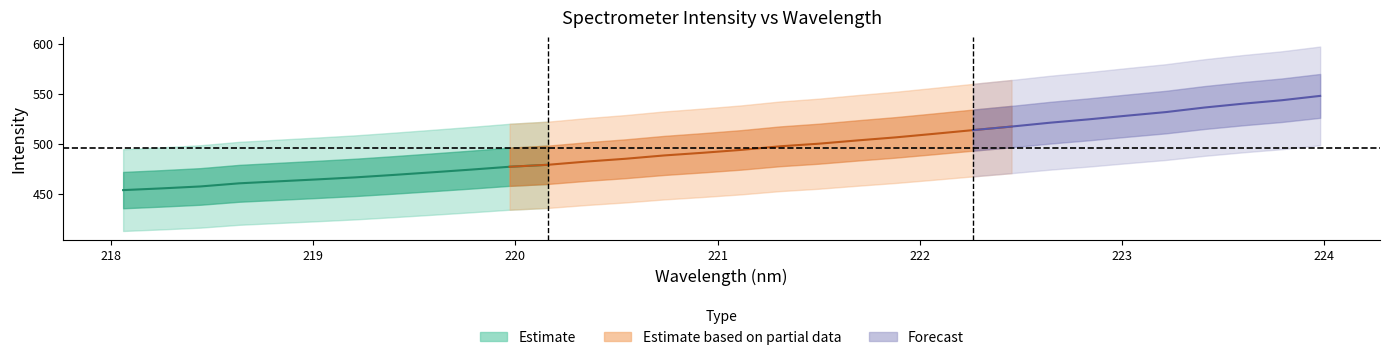

Reading left to right, transcribe all the data shown in this chart.

center: 0=453.7	1=455.4	2=457.3	3=460.4	4=462.4	5=464.3	6=466.4	7=468.8	8=471.4	9=474.1	10=477.0	11=479.0	12=482.2	13=485.0	14=488.3	15=490.9	16=493.8	17=497.4	18=500.0	19=503.3	20=506.4	21=509.9	22=513.6	23=517.1	24=521.0	25=524.4	26=528.0	27=531.6	28=536.2	29=540.0	30=543.4	31=547.8
x: 0=218.1	1=218.3	2=218.4	3=218.6	4=218.8	5=219.0	6=219.2	7=219.4	8=219.6	9=219.8	10=220.0	11=220.2	12=220.4	13=220.5	14=220.7	15=220.9	16=221.1	17=221.3	18=221.5	19=221.7	20=221.9	21=222.1	22=222.3	23=222.5	24=222.6	25=222.8	26=223.0	27=223.2	28=223.4	29=223.6	30=223.8	31=224.0